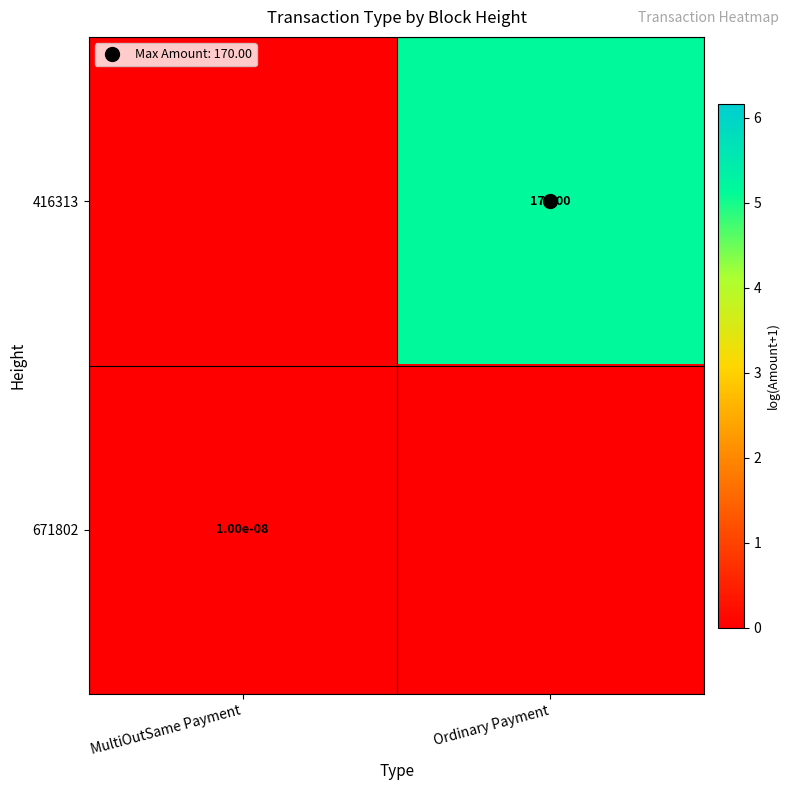

What is the total value across all series at Ordinary Payment?

5.2